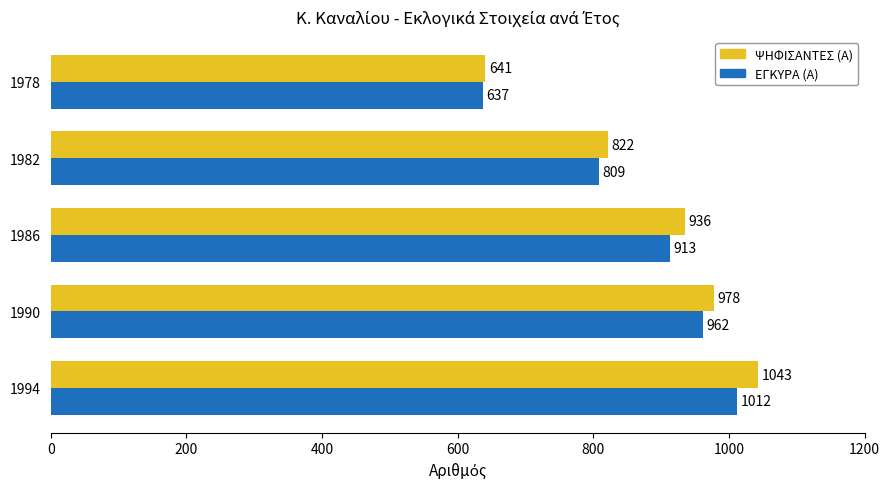

The ΕΓΚΥΡΑ (Α) series shows 637 at 1978. True or false?

True